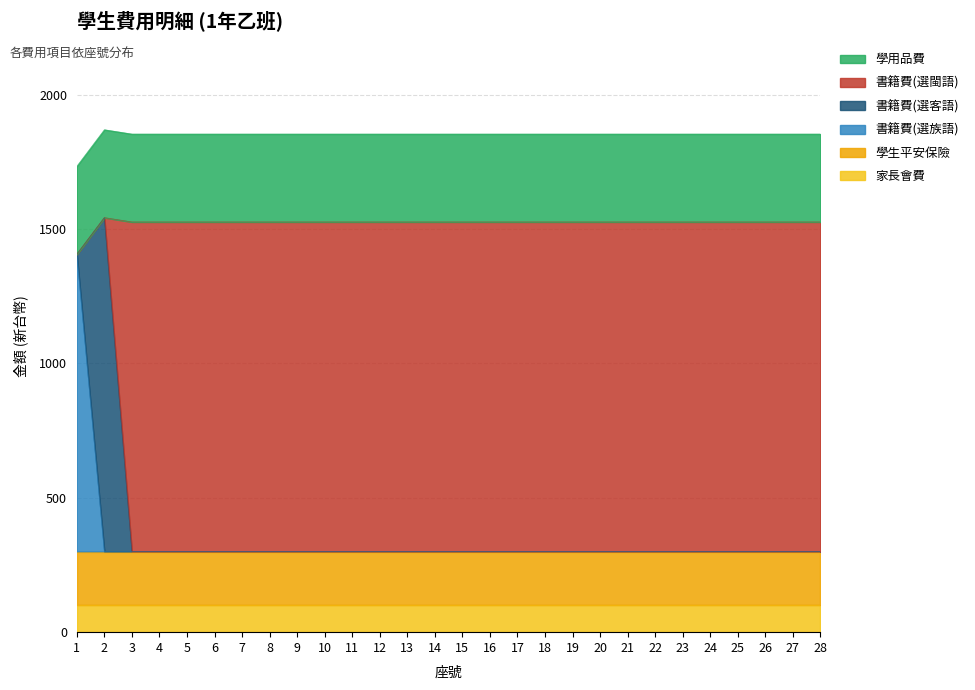

Is the value of 書籍費(選族語) at 3 greater than the value of 學生平安保險 at 3?

No